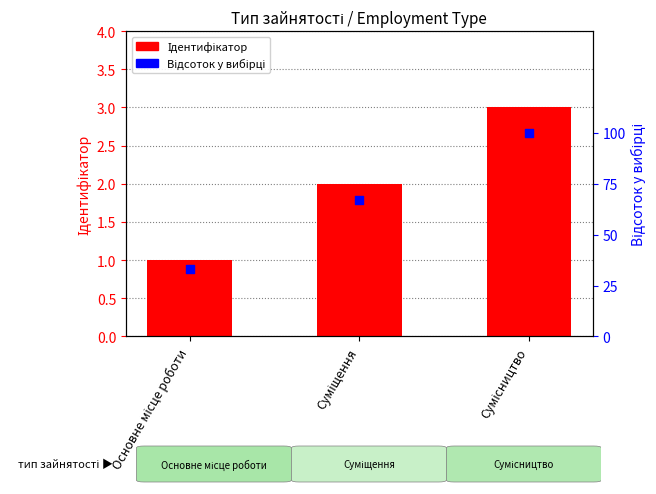

What is the total value across all series at Основне місце роботи?

34